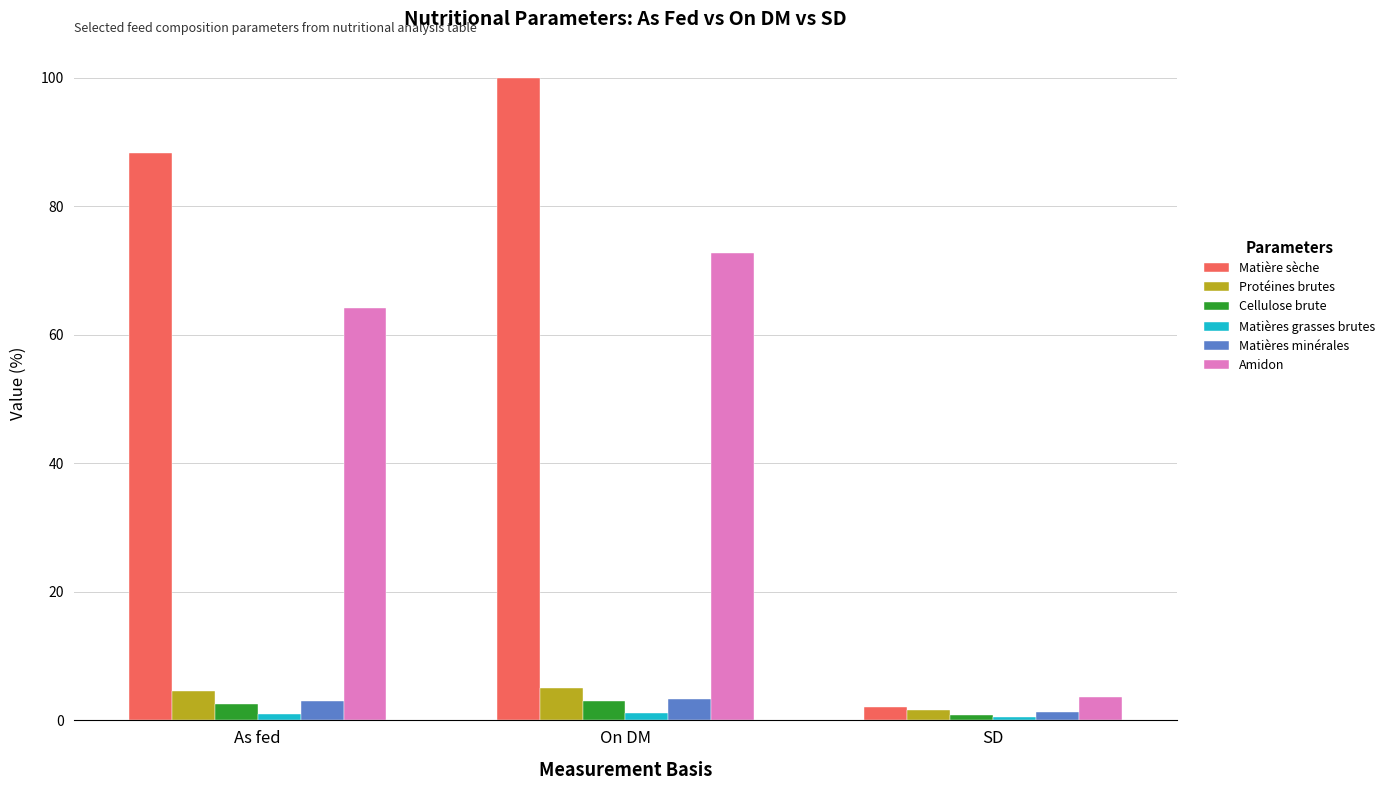

How many groups of bars are there?

3